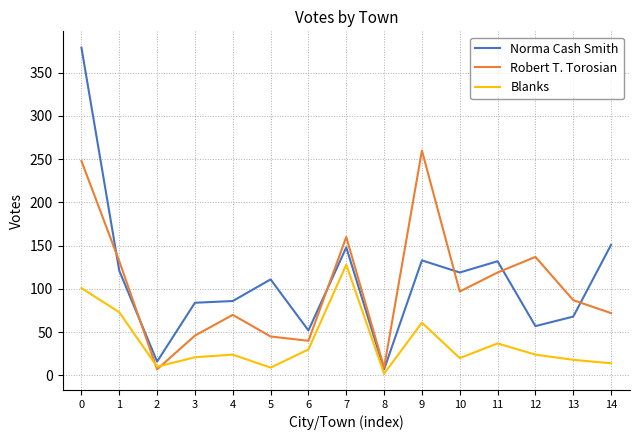

List the series in order of their peak value, lowest first.

Blanks, Robert T. Torosian, Norma Cash Smith